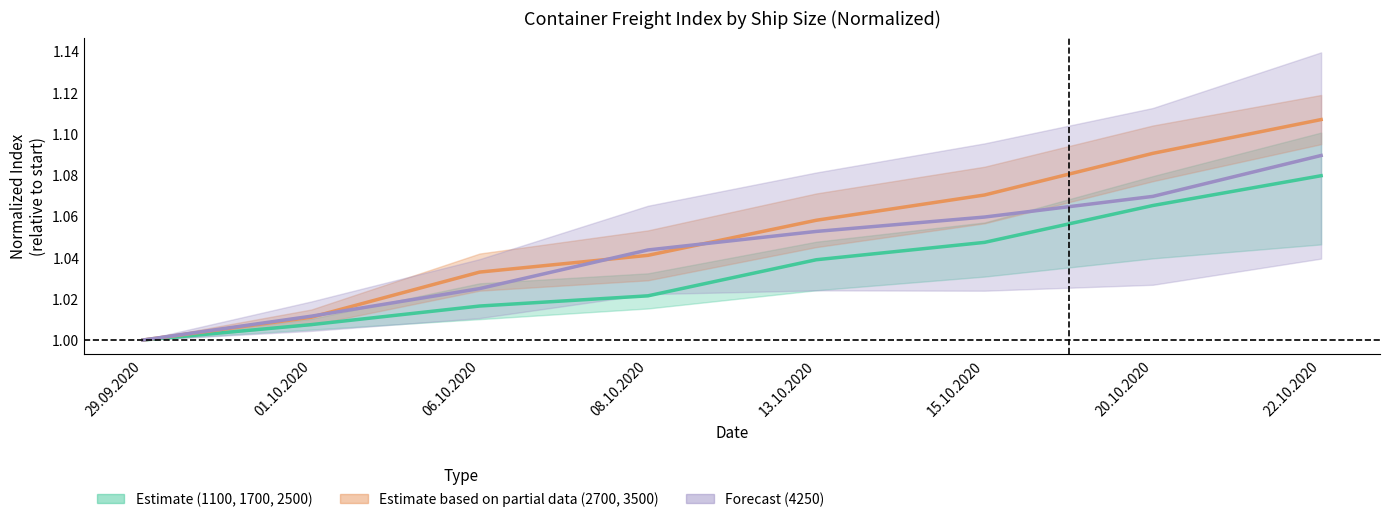

Which series has the largest total across all categories?

1100